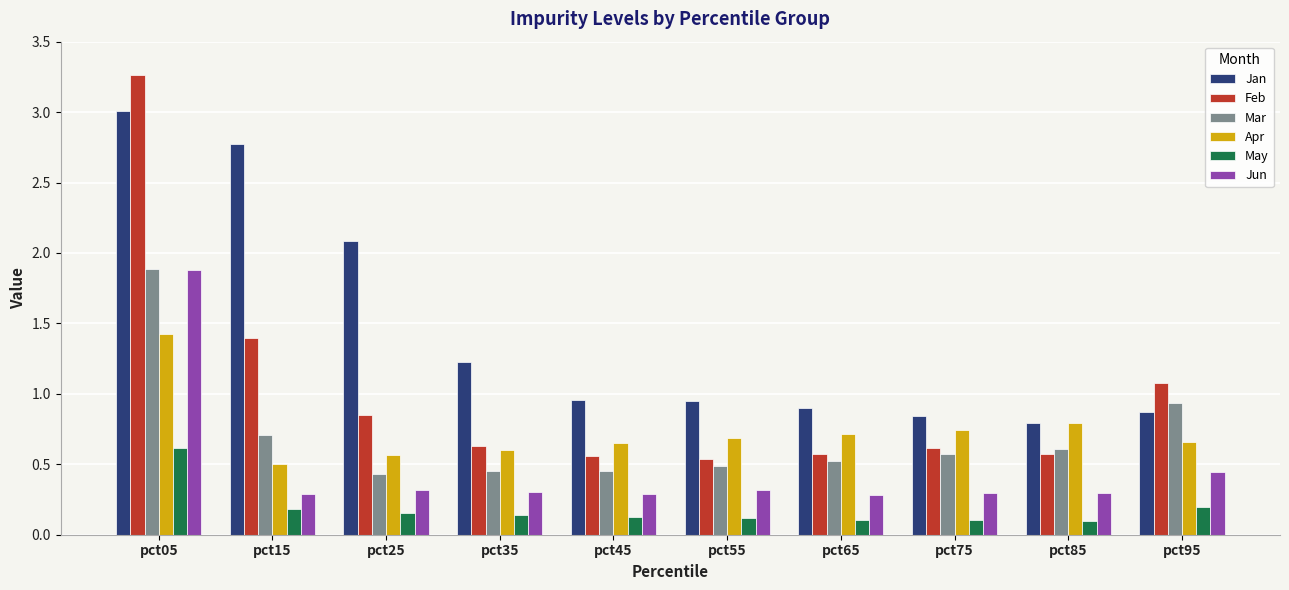

At which label is Mar closest to 1?

pct95